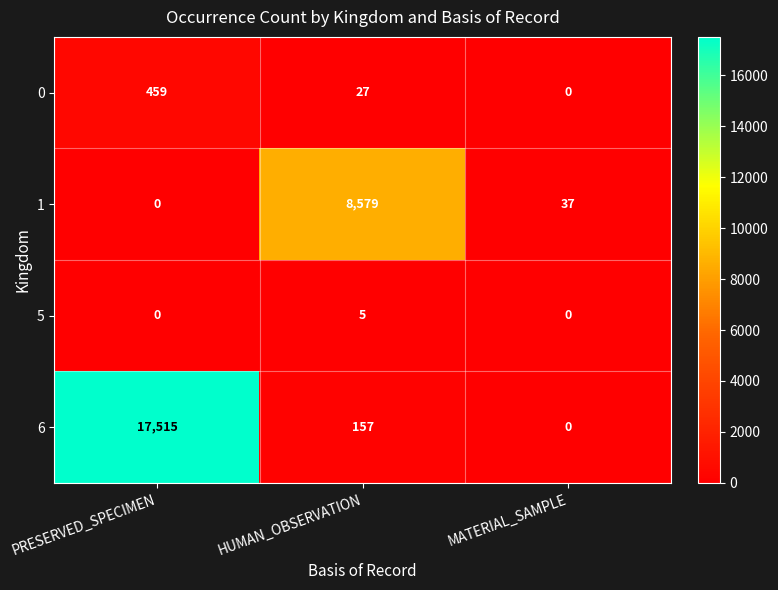

Is it true that 1 equals 0 at PRESERVED_SPECIMEN?

True